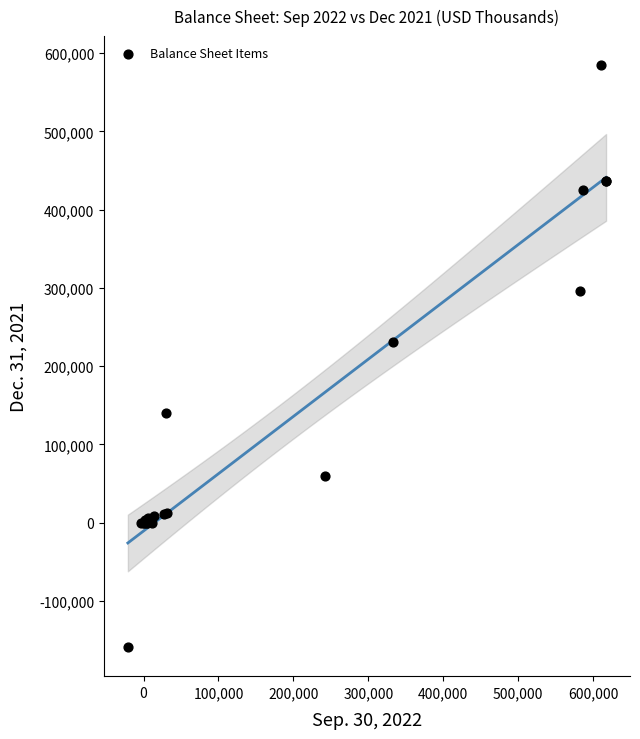

What Y value in the scatter plot is closest to 212902?

230692